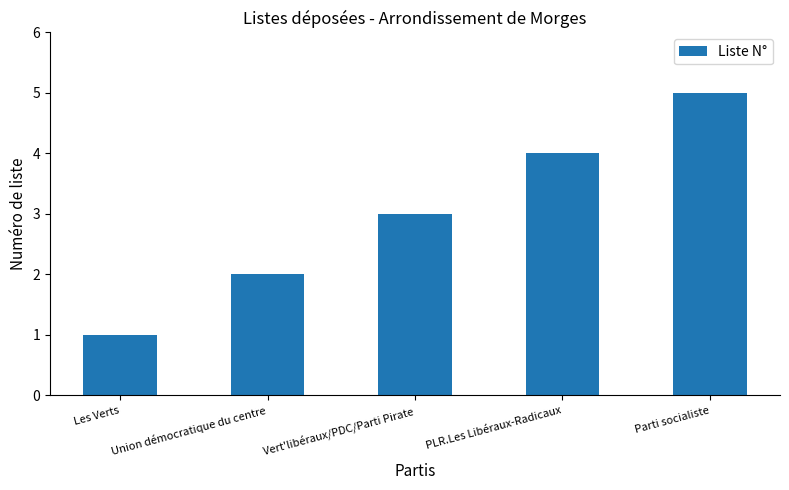

Reading right to left, extract all data points from this chart.

Parti socialiste=5	PLR.Les Libéraux-Radicaux=4	Vert'libéraux/PDC/Parti Pirate=3	Union démocratique du centre=2	Les Verts=1